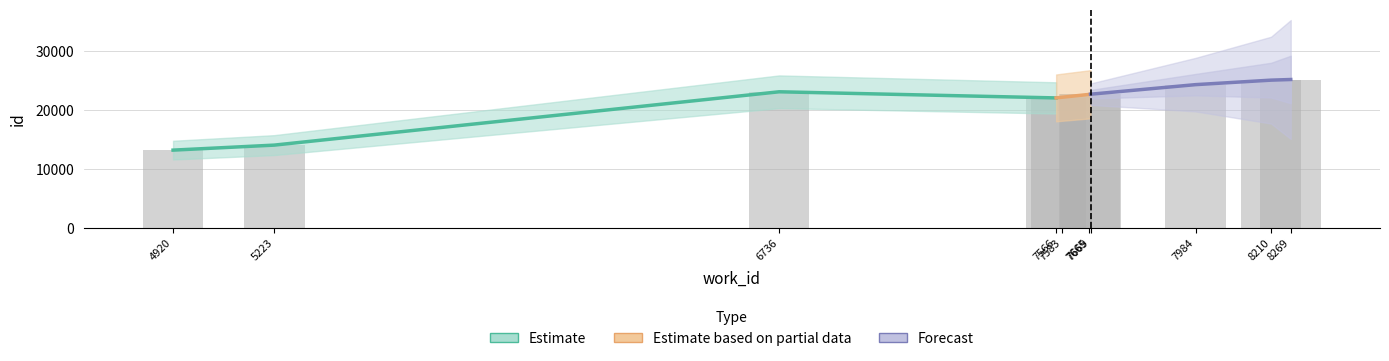

List the labels in order of Estimate value, largest first.

6736, 7566, 5223, 4920